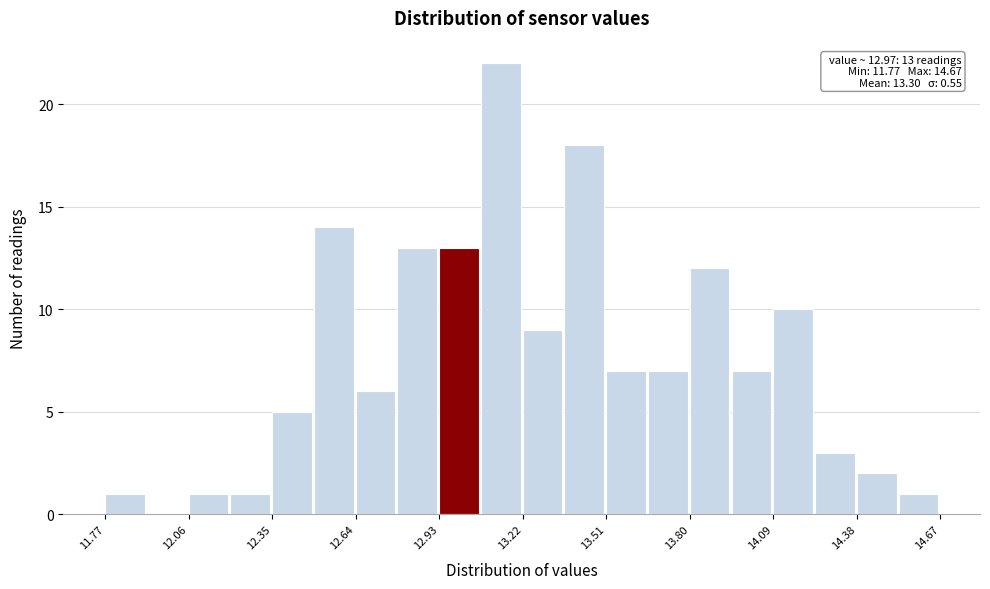

Around what value on the x-axis is the tallest bar? Give the approximate position of its centre, as read against the axis.

13.15